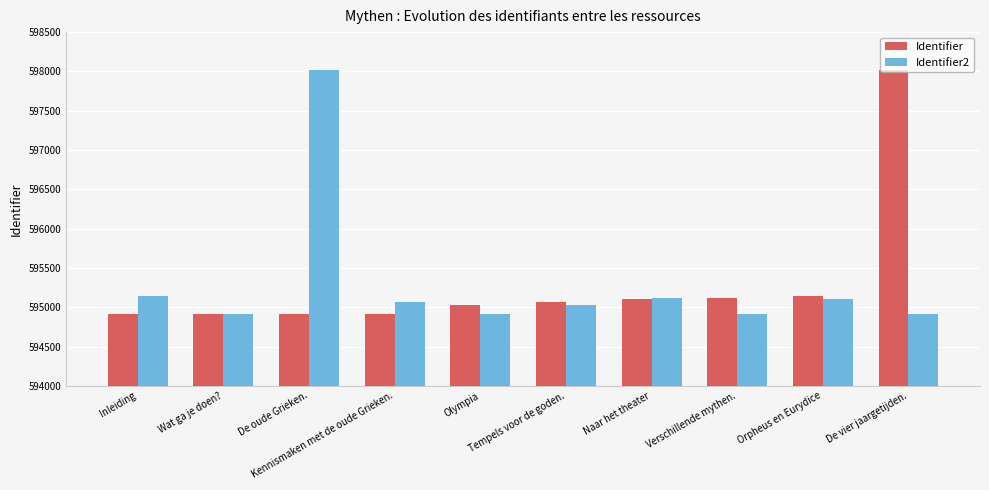

What is the maximum value shown in the chart?

598018